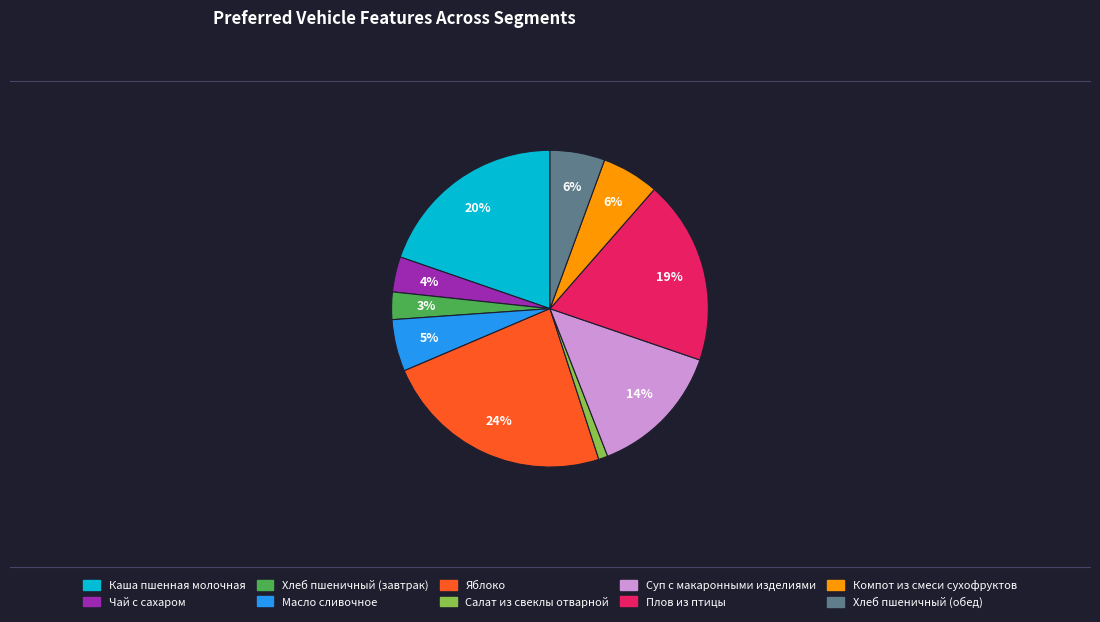

How many segments does this pie chart have?

10